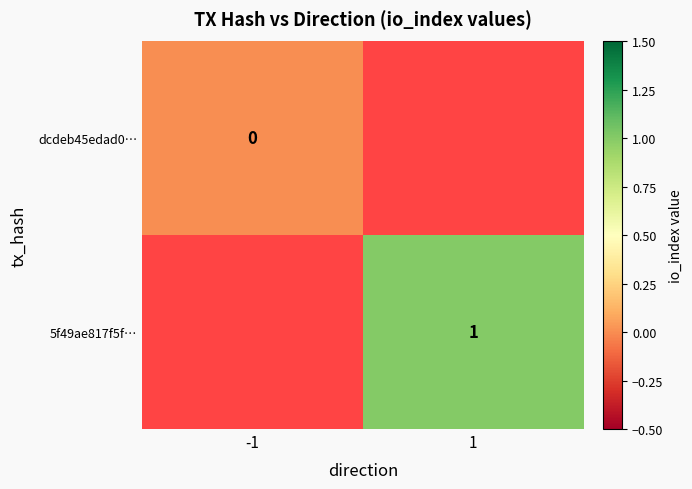

The 5f49ae817f5f… series shows 1 at 1. True or false?

True